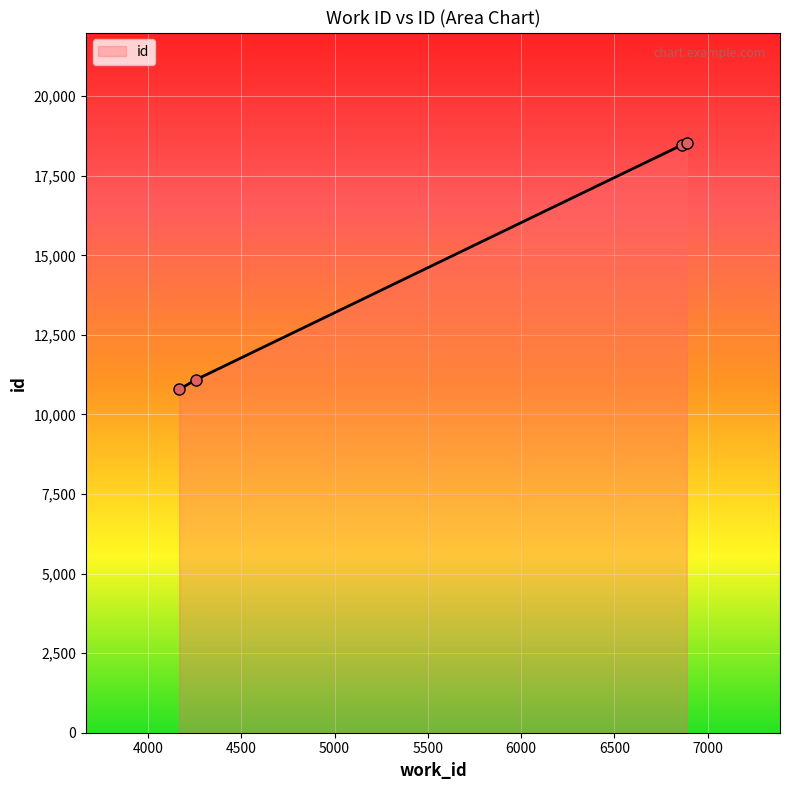

What is the maximum value shown in the chart?

18524